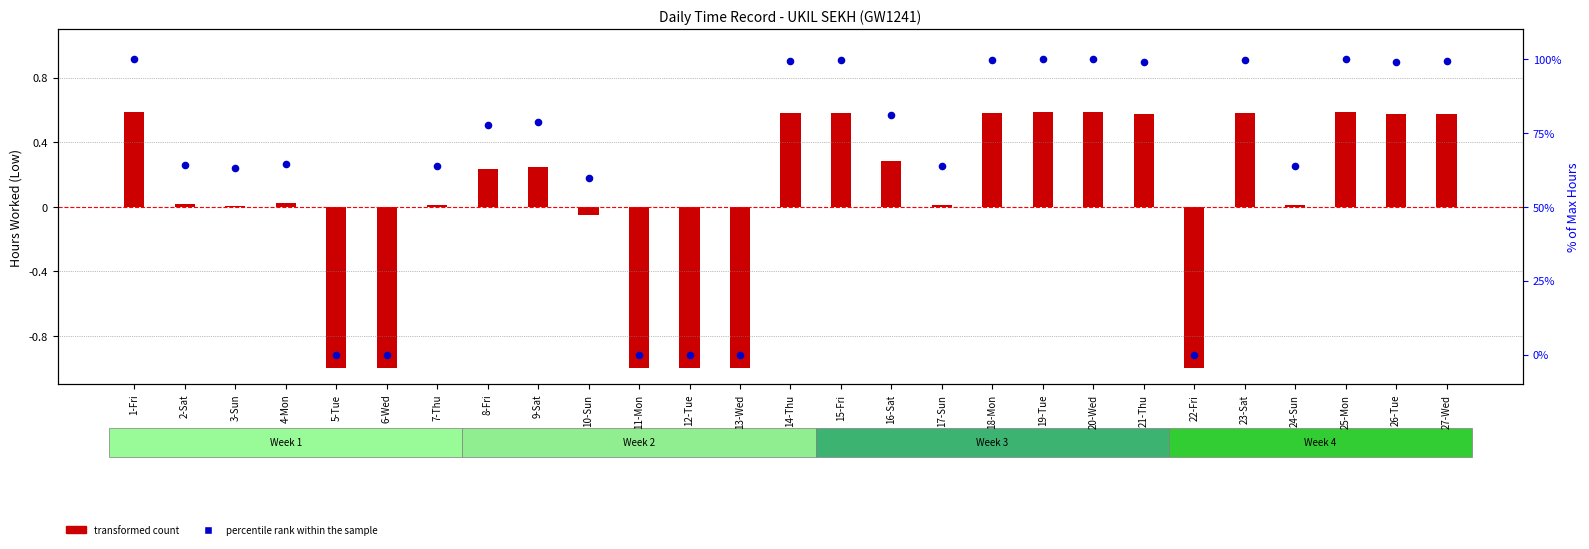

Which series contains the highest Y value?

percentile rank within the sample